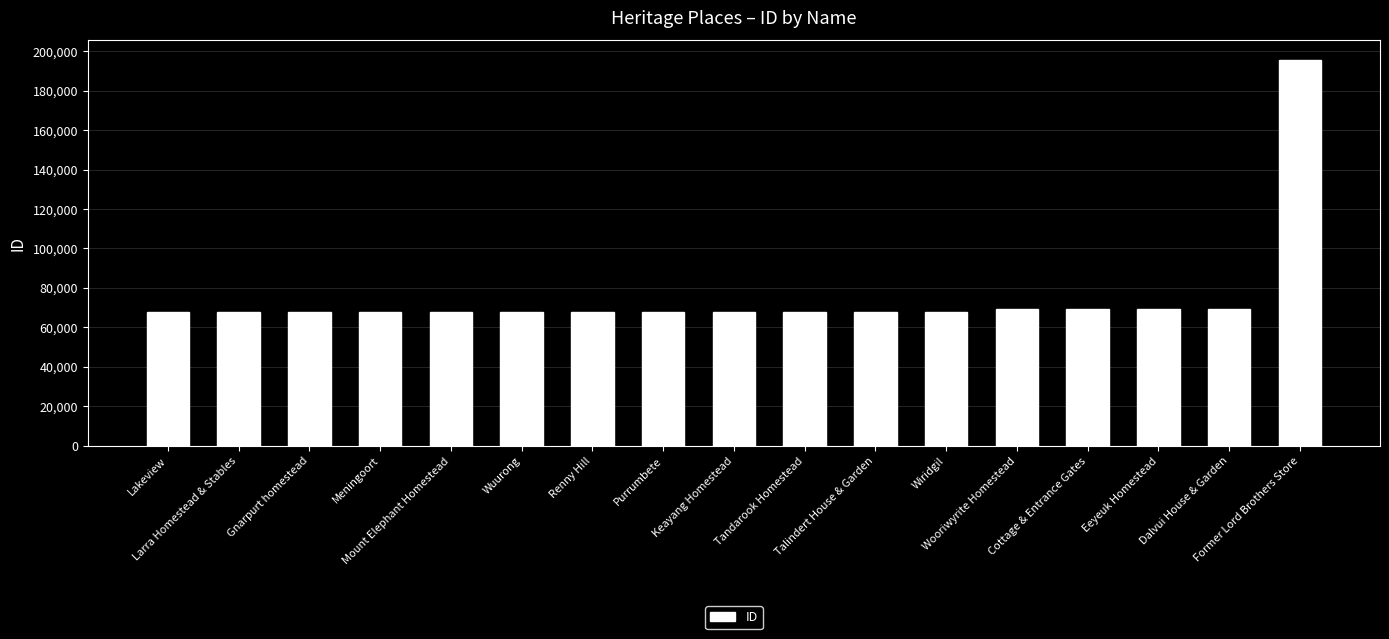

Does the chart contain stacked bars?

No